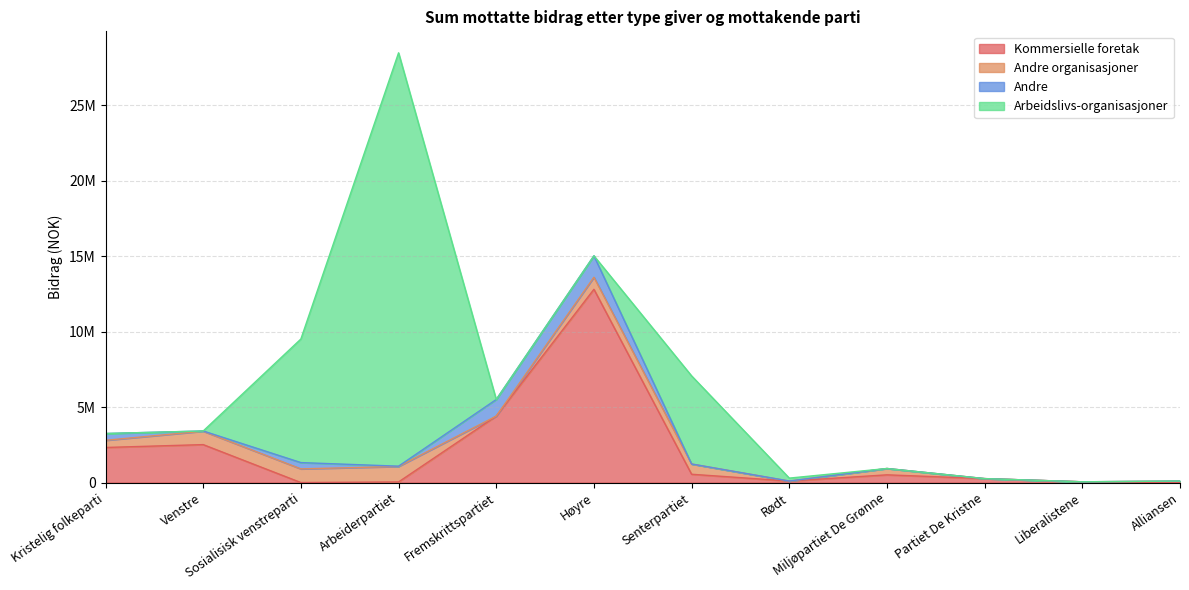

Does the chart have visible grid lines?

Yes